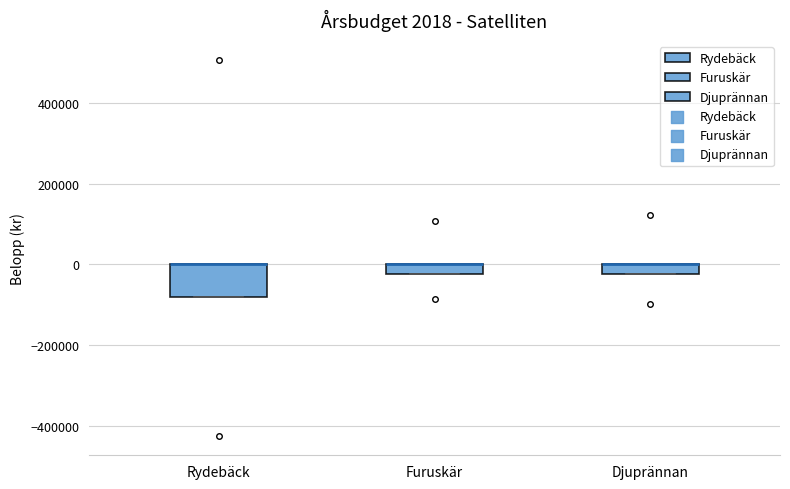

Which box is the tallest, from its lower edge to its upper edge?

Rydebäck